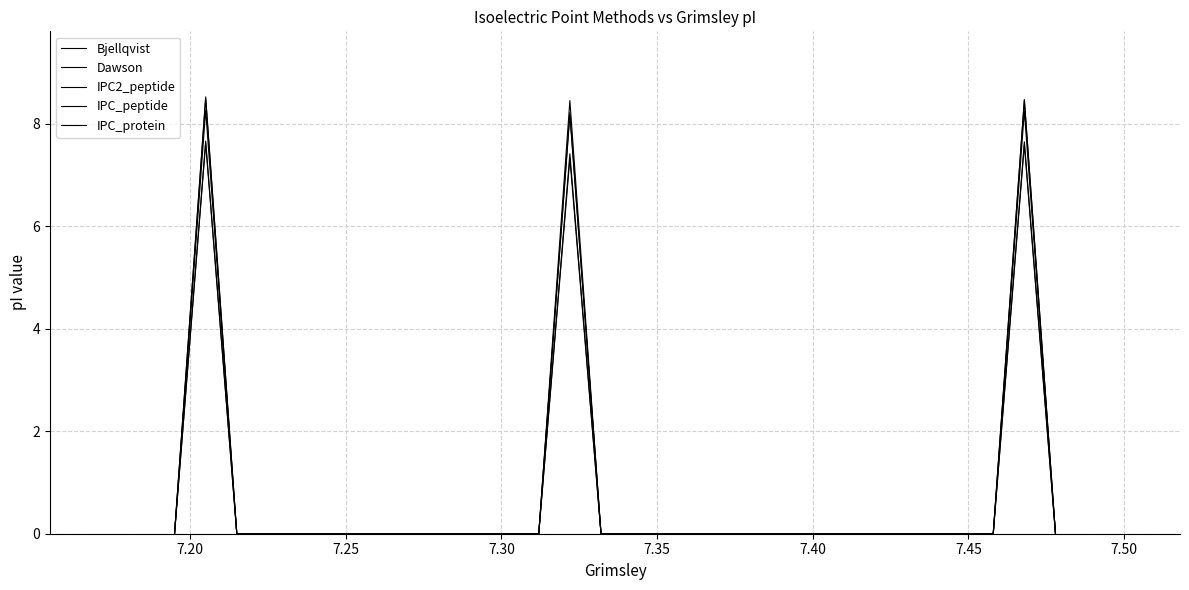

How many lines are shown in the chart?

5